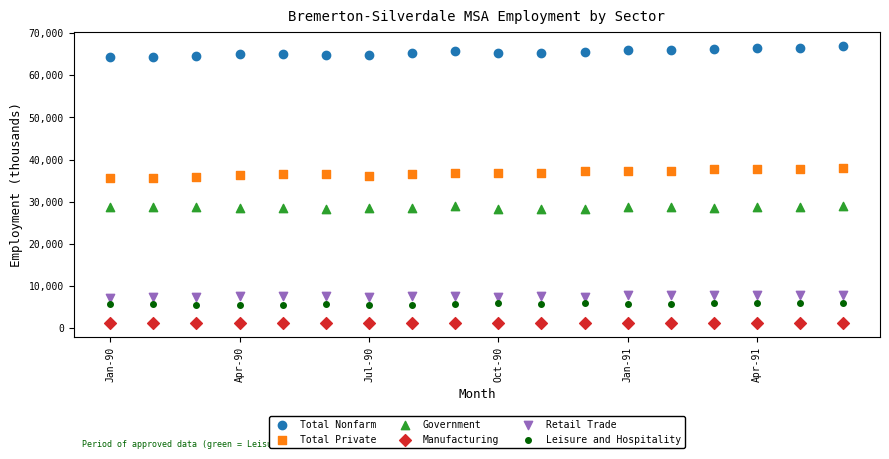

Which series reaches the maximum Y coordinate?

Total Nonfarm